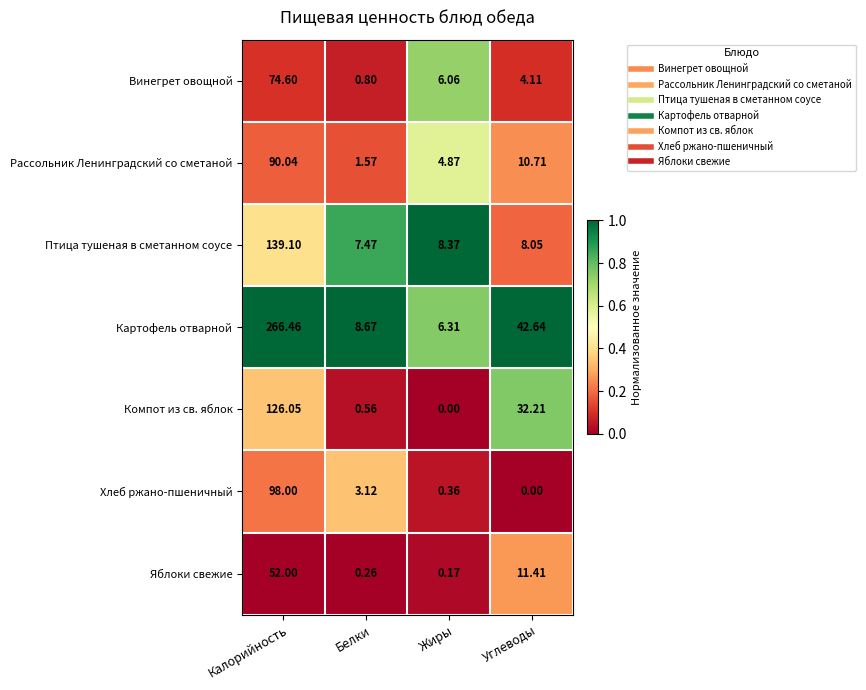

At which category is the sum across all series the highest?

Калорийность